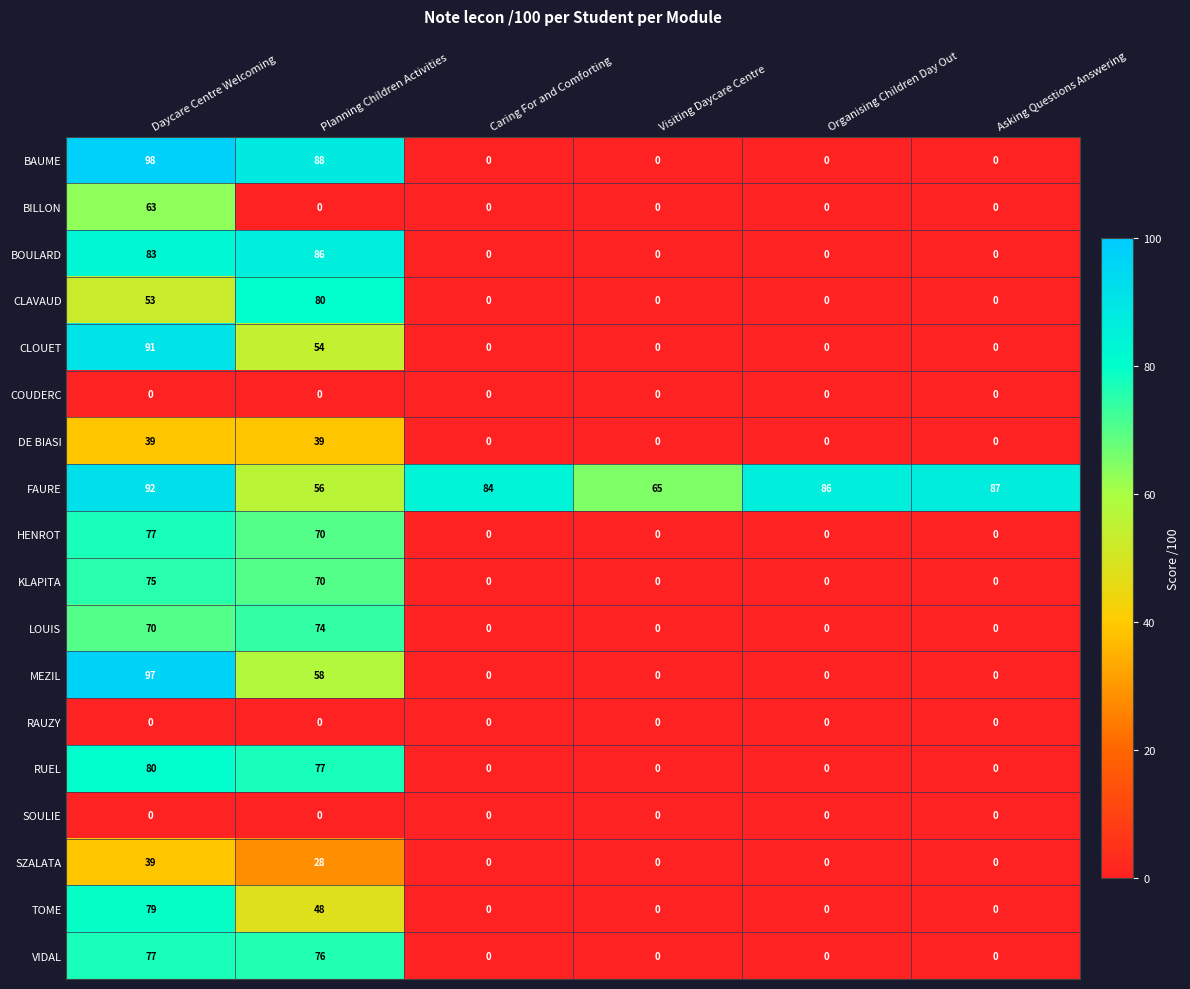

What is the average value of the SZALATA series?

11